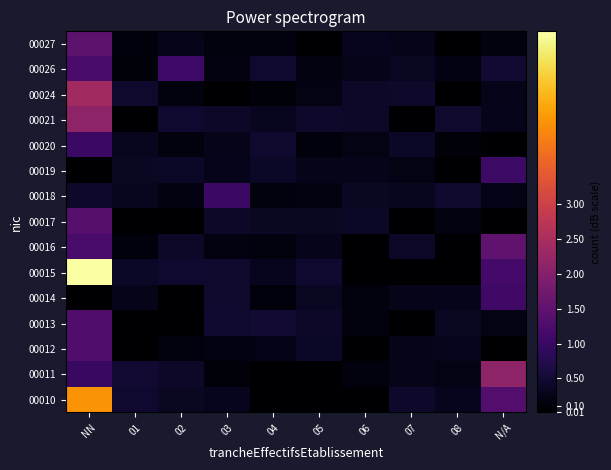

Count the number of categories in the chart.

10